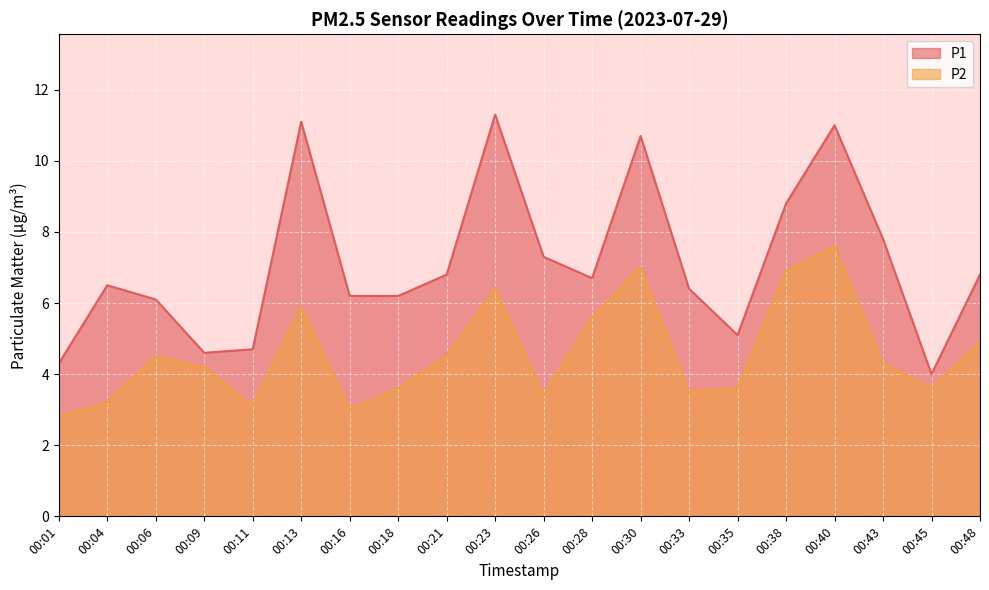

How many lines are shown in the chart?

2